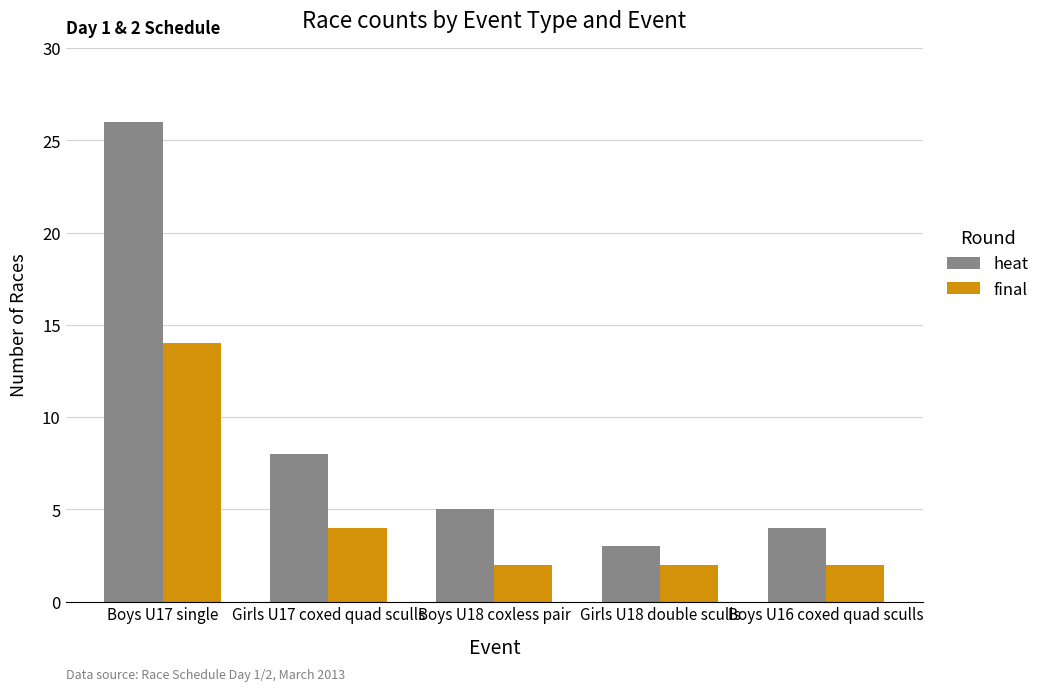

Which series has the largest total across all categories?

heat